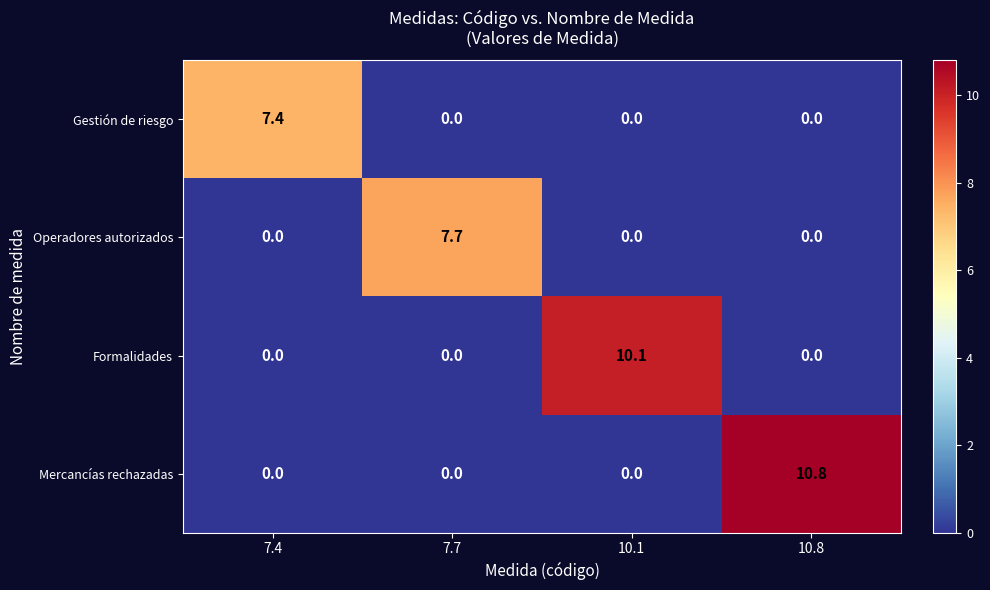

List the series in order of their peak value, highest first.

Mercancías rechazadas, Formalidades, Operadores autorizados, Gestión de riesgo